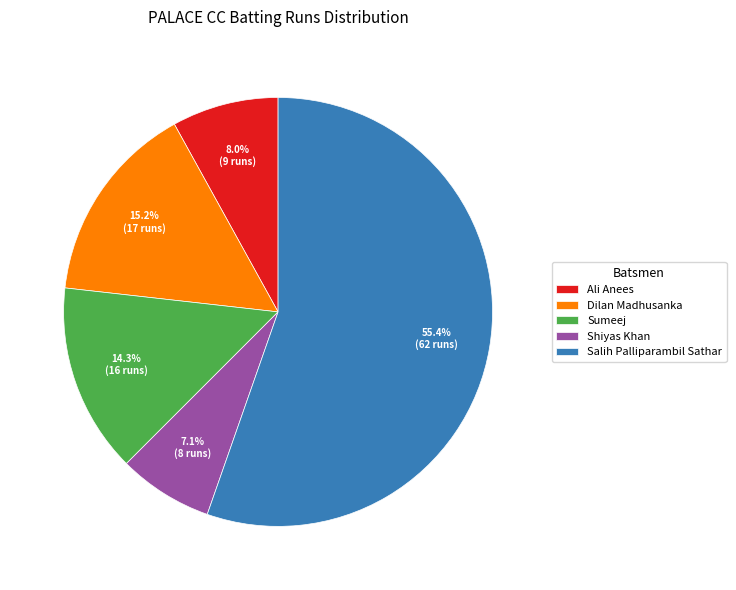

Approximately how many times larger is the value at Dilan Madhusanka compared to Shiyas Khan?

2.1